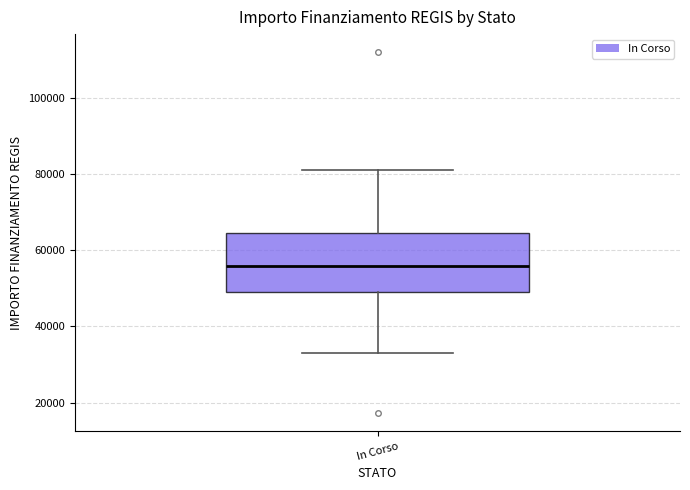

Where is the upper edge of the box for In Corso on the y-axis? The values are not printed on the chart, so give them approximately, as read against the axis.

64000